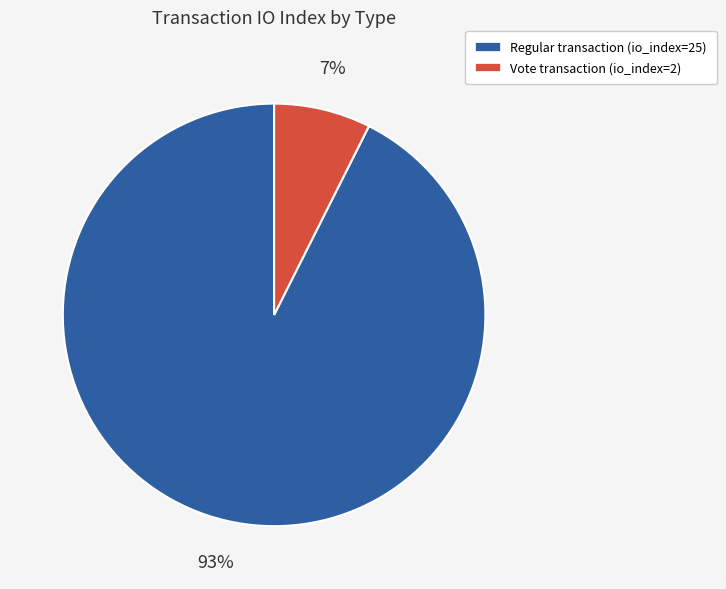

Does any single category account for the majority?

Yes